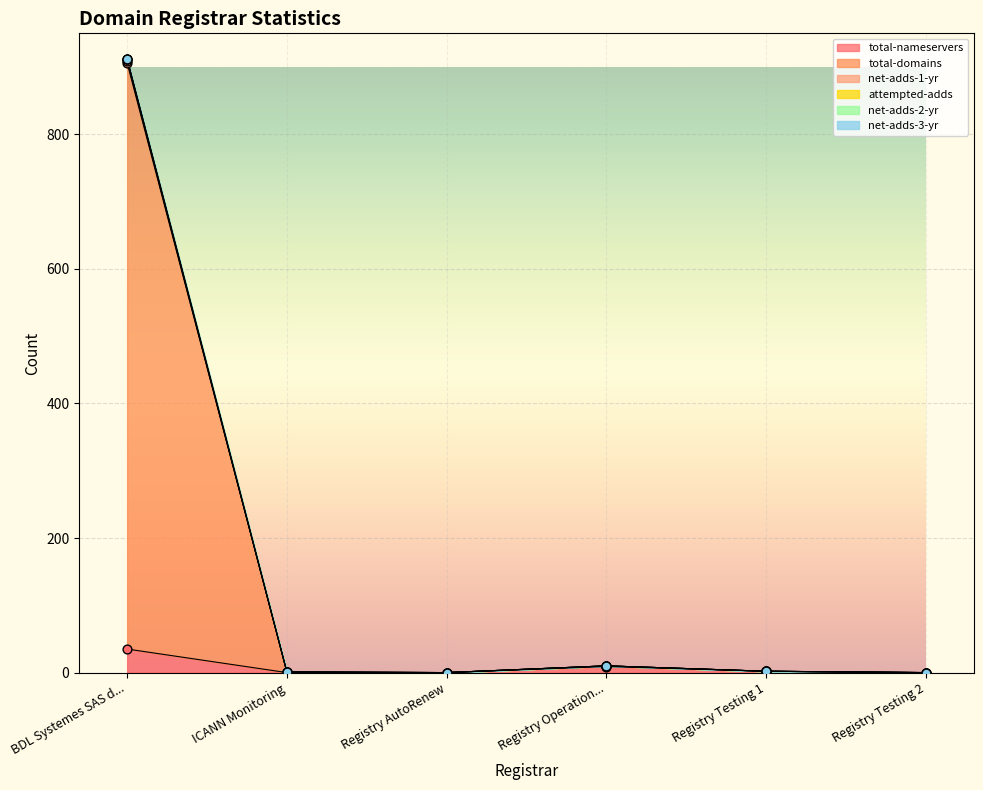

Is the value of total-domains at Registry AutoRenew greater than the value of total-nameservers at BDL Systemes SAS d...?

No